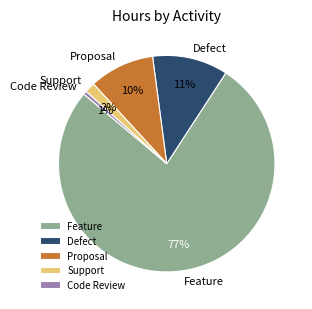

True or false: Proposal accounts for 1% of the total.

False